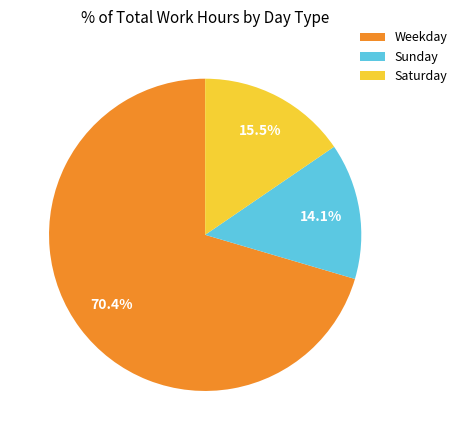

What is the total percentage of Sunday and Weekday?

84.5%